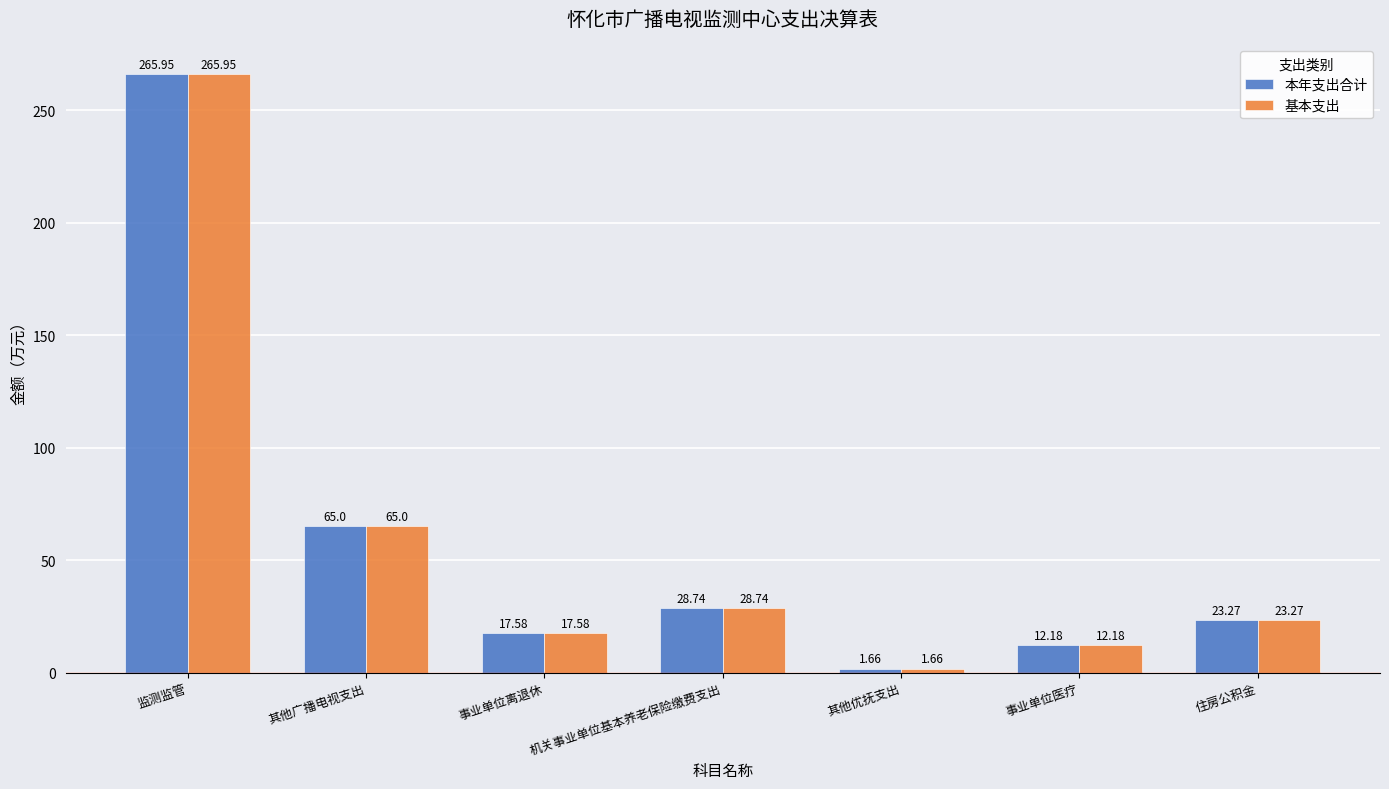

What are all the series names shown in the legend?

本年支出合计, 基本支出